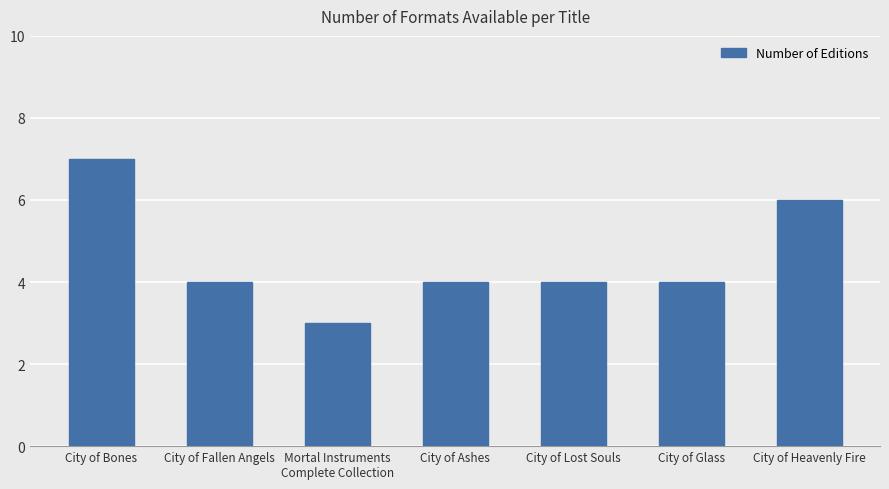

How many data points does each series have?

7